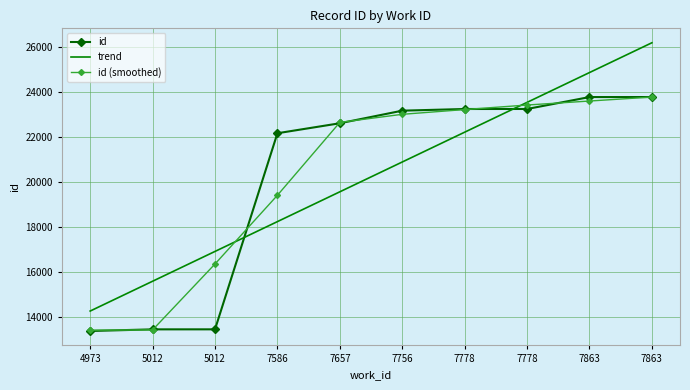

Reading left to right, transcribe all the data shown in this chart.

id: 13385.0	13458.0	13459.0	22165.0	22608.0	23167.0	23241.0	23242.0	23771.0	23772.0
trend: 14271.1	15594.6	16918.1	18241.6	19565.1	20888.5	22212.0	23535.5	24859.0	26182.5
id (smoothed): 13421.5	13434.0	16360.7	19410.7	22646.7	23005.3	23216.7	23418.0	23595.0	23771.5